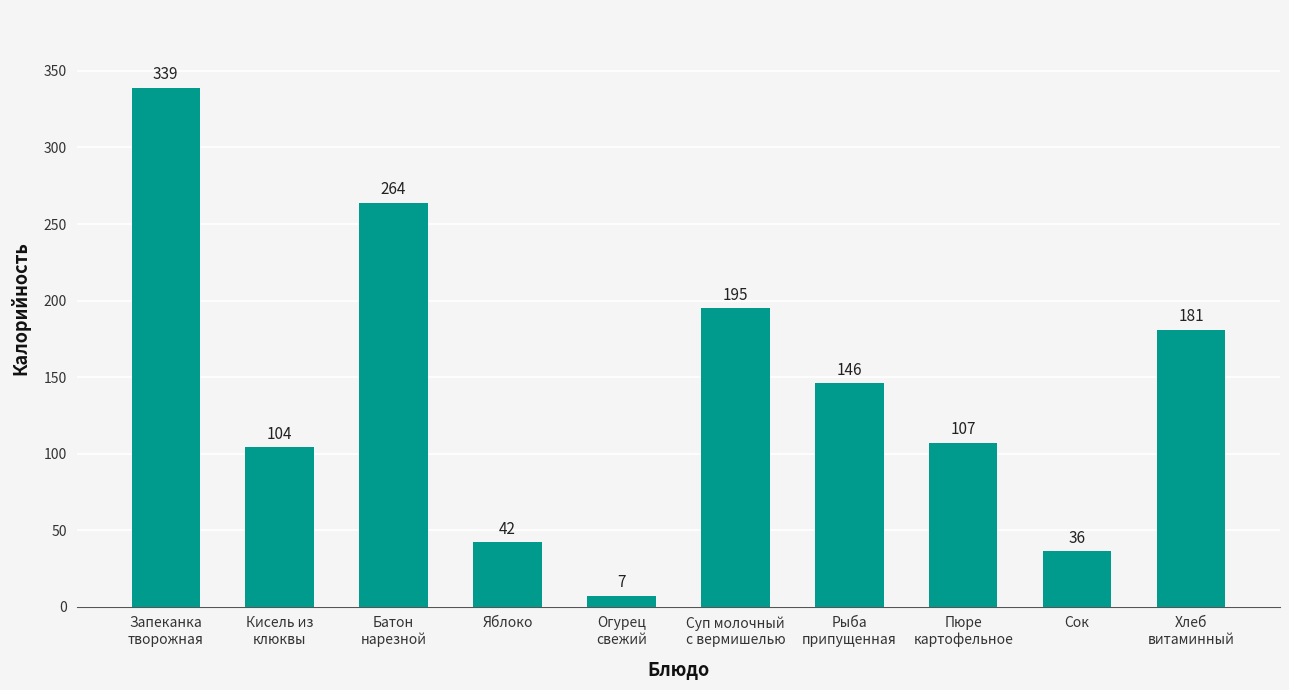

What is the difference between the second highest and second lowest values?

228